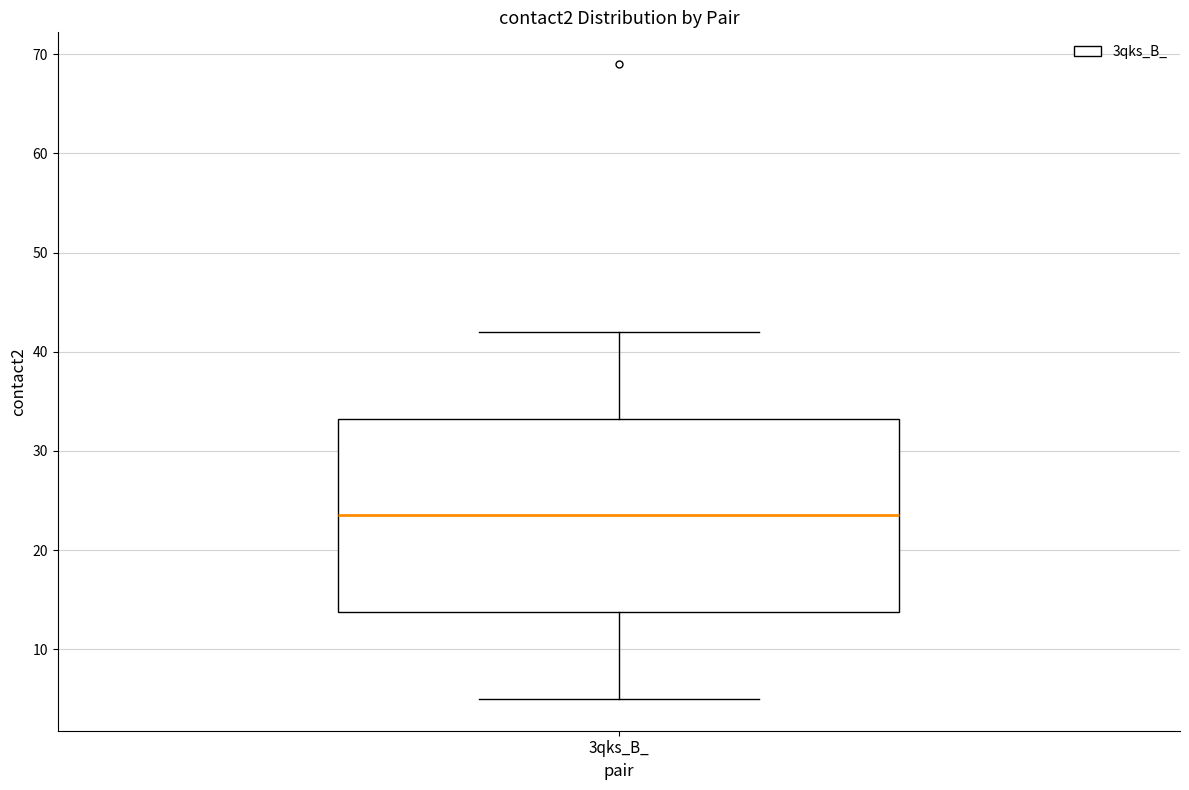

Transcribe this box plot: give where the median line is, the range the box spans, and where the two whiskers end, as read against the y-axis. The values are not printed on the chart, so give them approximately, as read against the axis.

median 24, box 14 to 33, whiskers 5 to 42